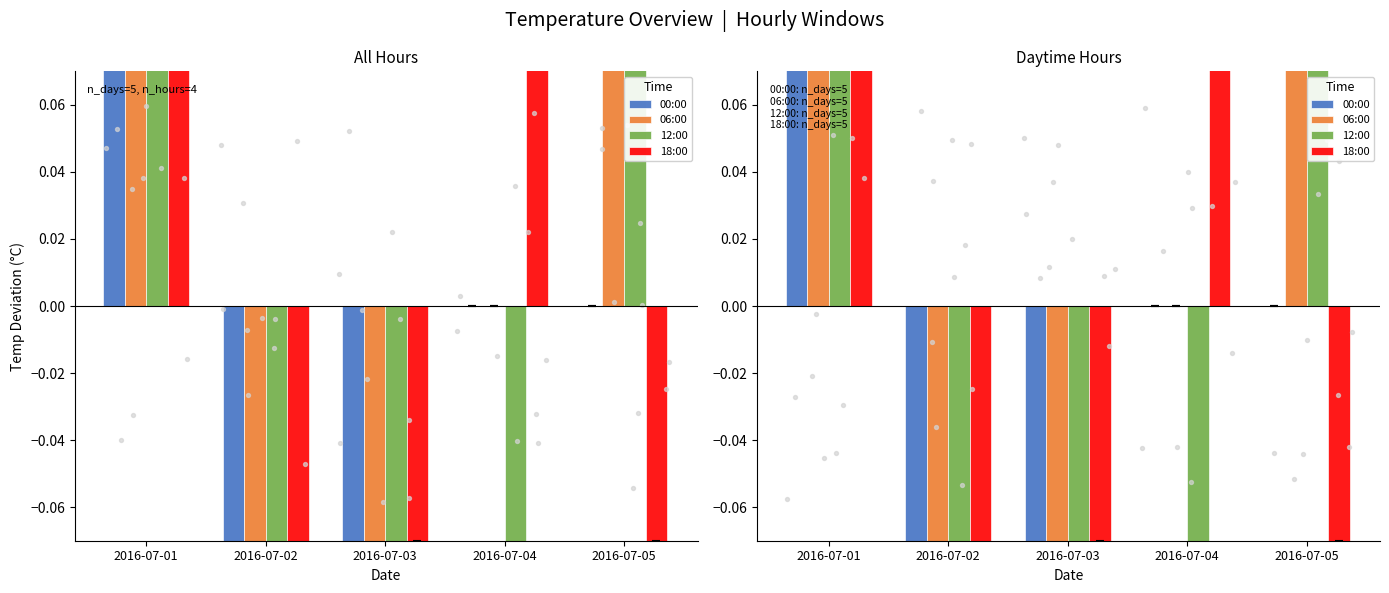

Which series reaches the minimum Y coordinate?

12:00